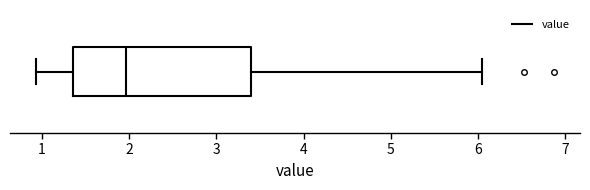

Read this box plot against the x-axis: the position of the median line, the range covered by the box, and the ends of both whiskers. The values are not printed on the chart, so give them approximately, as read against the axis.

median 2.0, box 1.4 to 3.4, whiskers 0.9 to 6.0